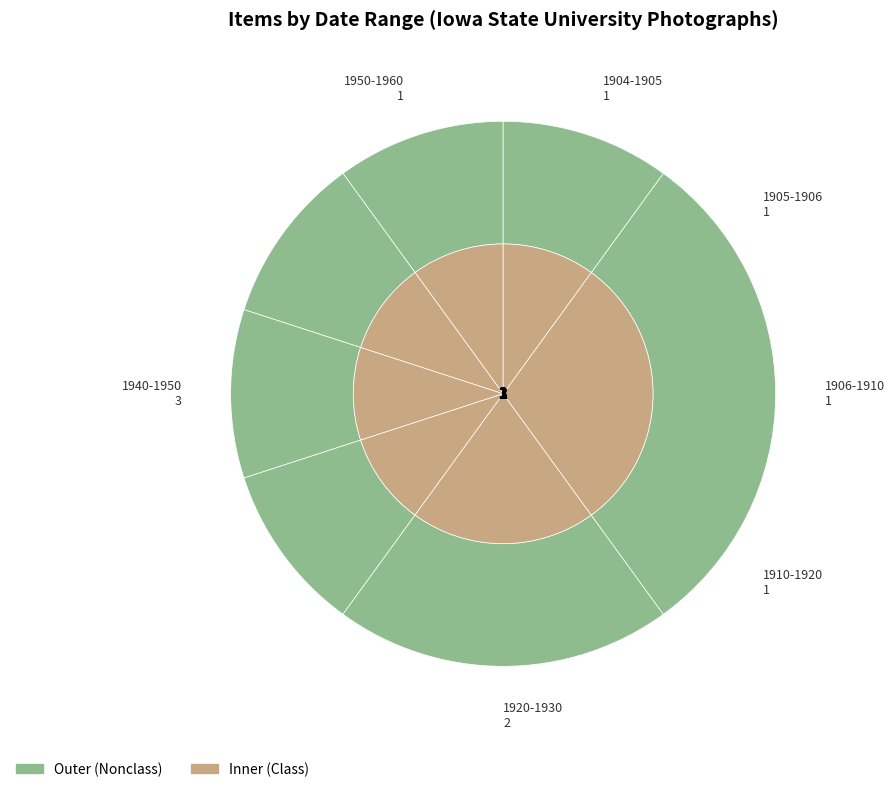

To the nearest percent, what is the average slice percentage?

14%